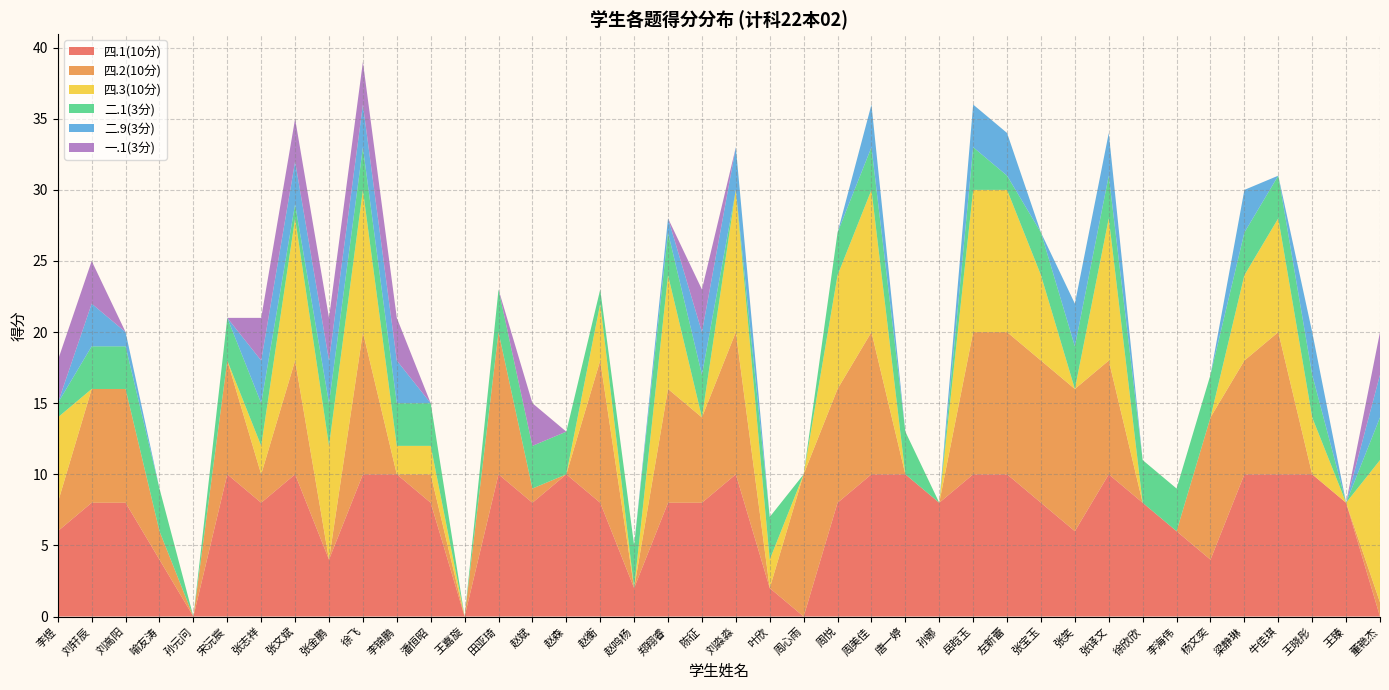

Reading left to right, transcribe all the data shown in this chart.

四.1(10分): 6	8	8	4	0	10	8	10	4	10	10	8	0	10	8	10	8	2	8	8	10	2	0	8	10	10	8	10	10	8	6	10	8	6	4	10	10	10	8	0
四.2(10分): 2	8	8	2	0	8	2	8	0	10	0	2	0	10	1	0	10	0	8	6	10	0	10	8	10	0	0	10	10	10	10	8	0	0	10	8	10	0	0	1
四.3(10分): 6	0	0	0	0	0	2	10	8	10	2	2	0	0	0	0	4	0	8	0	10	2	0	8	10	0	0	10	10	6	0	10	0	0	0	6	8	4	0	10
二.1(3分): 1	3	3	3	0	3	3	1	3	3	3	3	0	3	3	3	1	3	3	3	0	3	0	3	3	3	0	3	1	3	3	3	3	3	3	3	3	3	0	3
二.9(3分): 0	3	1	0	0	0	3	3	3	3	3	0	0	0	0	0	0	0	1	3	3	0	0	0	3	0	0	3	3	0	3	3	0	0	0	3	0	3	0	3
一.1(3分): 3	3	0	0	0	0	3	3	3	3	3	0	0	0	3	0	0	0	0	3	0	0	0	0	0	0	0	0	0	0	0	0	0	0	0	0	0	0	0	3